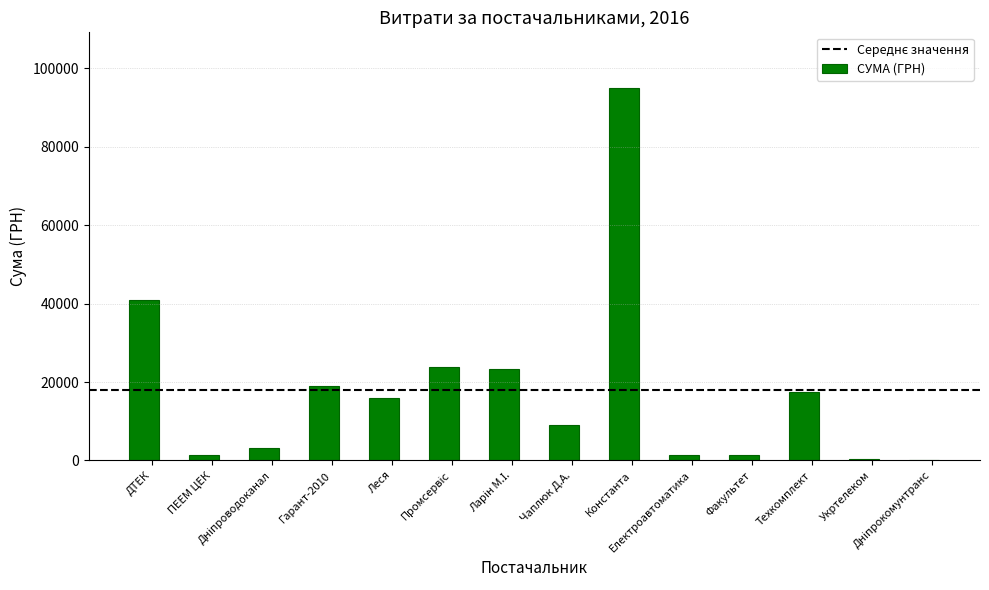

What is the greatest value displayed?

94929.9